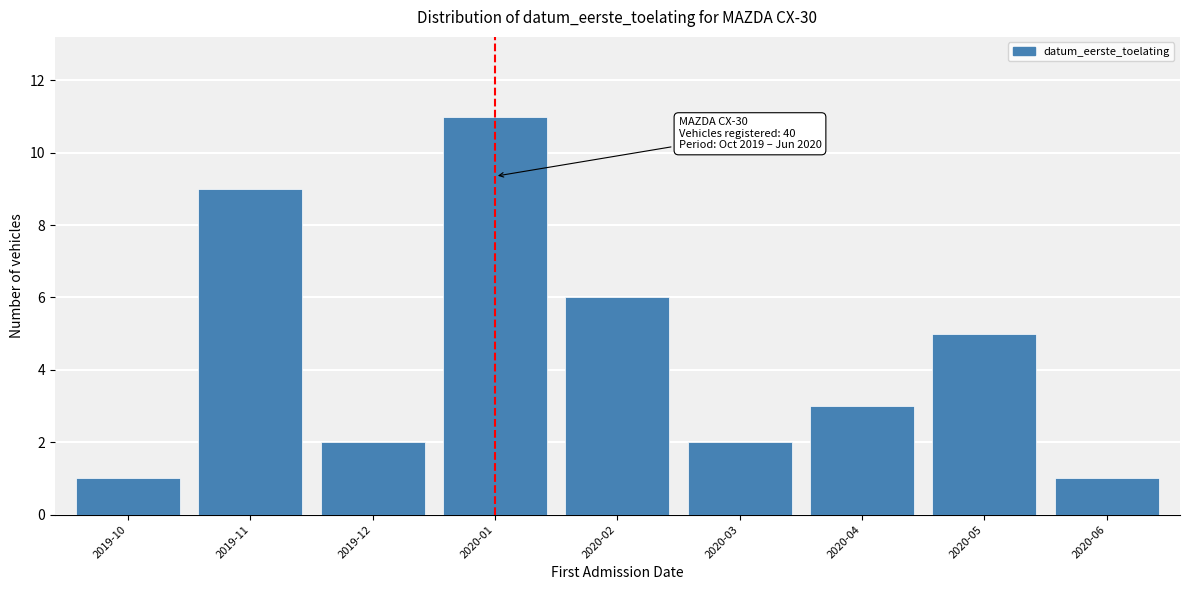

Reading right to left, extract all data points from this chart.

2020-06=1	2020-05=5	2020-04=3	2020-03=2	2020-02=6	2020-01=11	2019-12=2	2019-11=9	2019-10=1